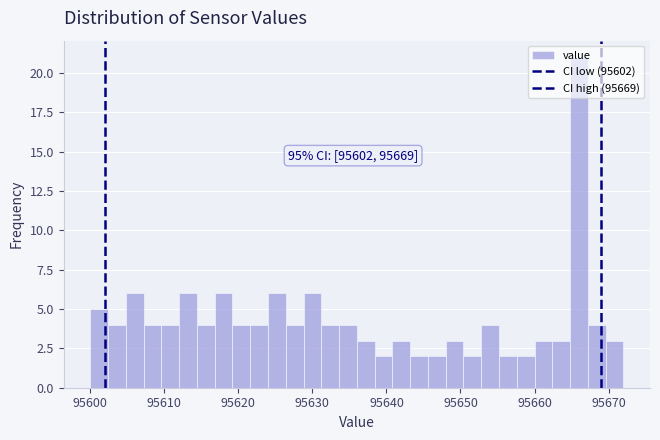

Around what value on the x-axis is the tallest bar? Give the approximate position of its centre, as read against the axis.

95666